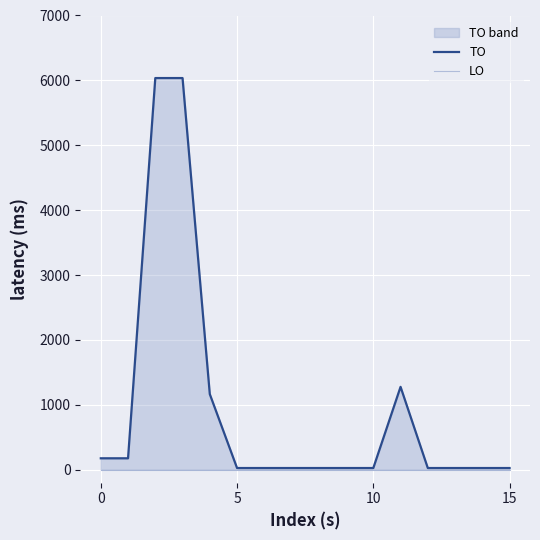

Does the chart display data point markers on the line(s)?

No